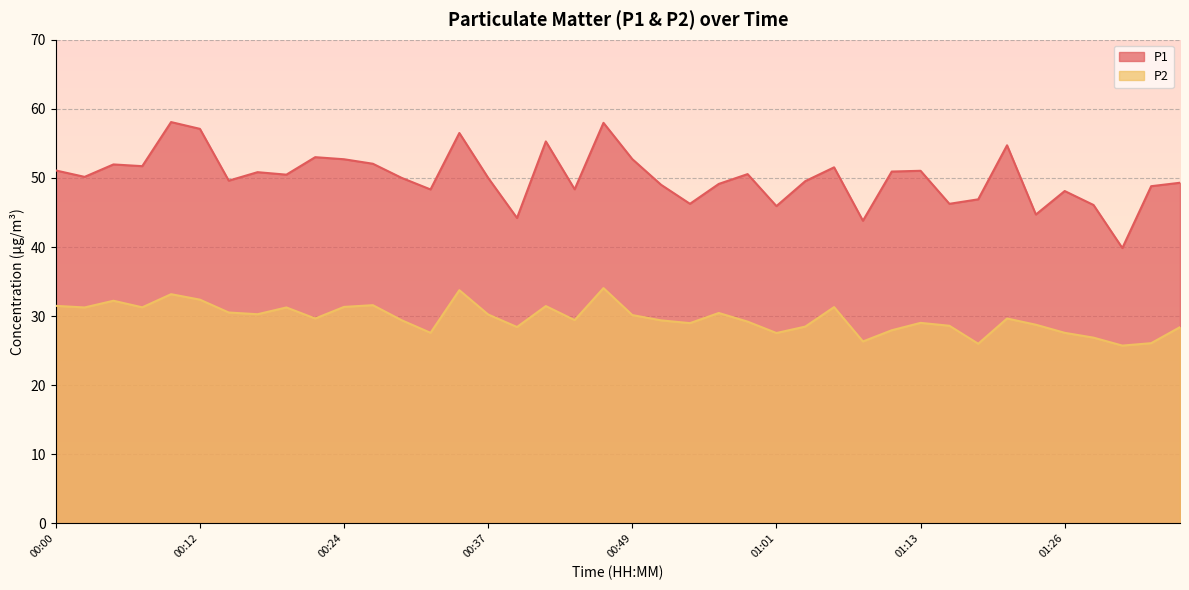

The P1 series shows 45.9 at 01:01. True or false?

True